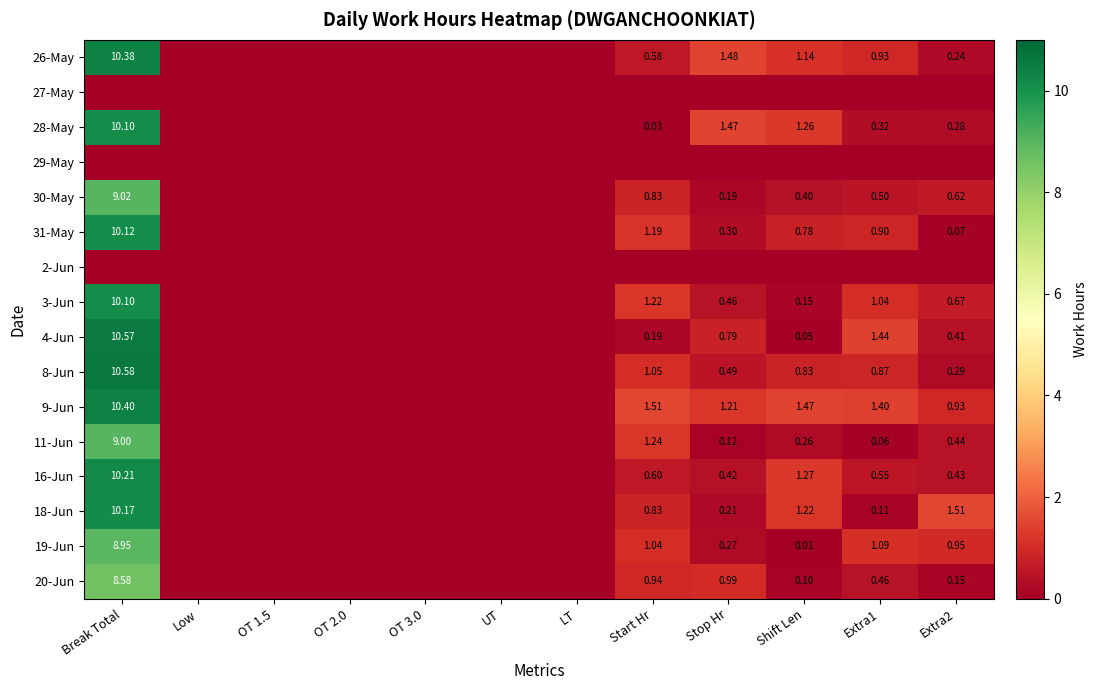

What is the difference between the 11-Jun values at Break Total and Stop Hr?

8.9